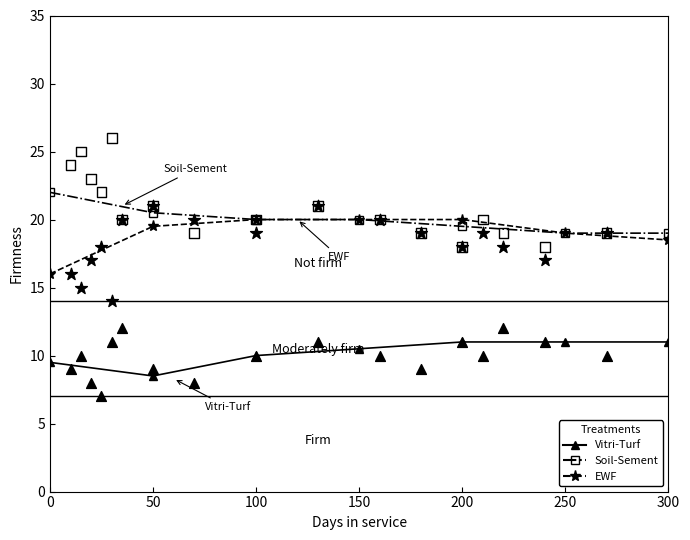

What are all the series names shown in the legend?

Vitri-Turf, Soil-Sement, EWF